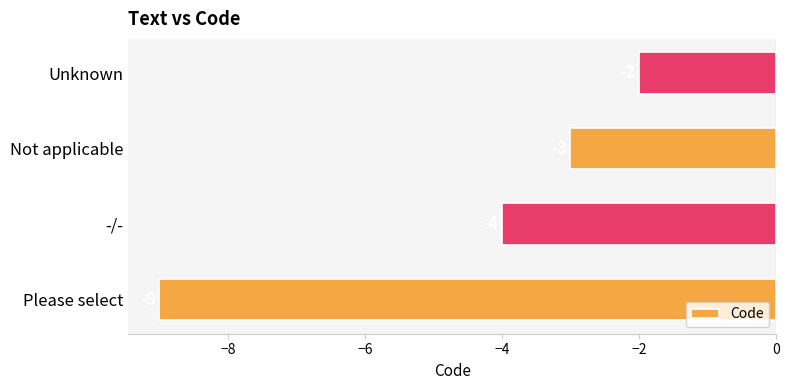

How many categories are shown in the chart?

4